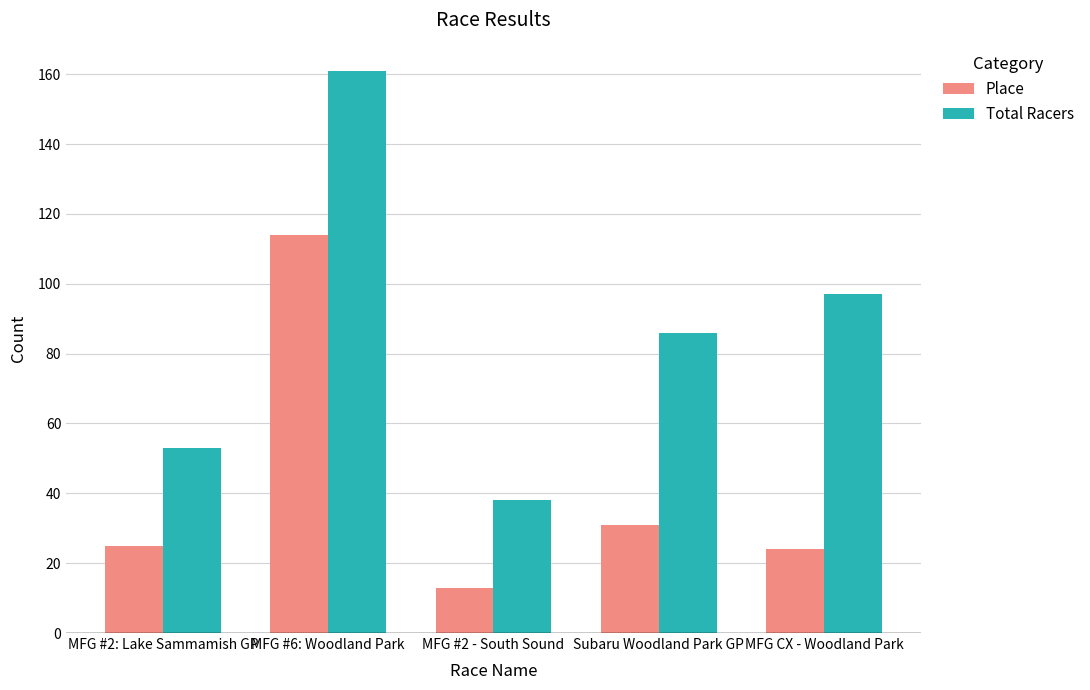

How many series are shown in this chart?

2